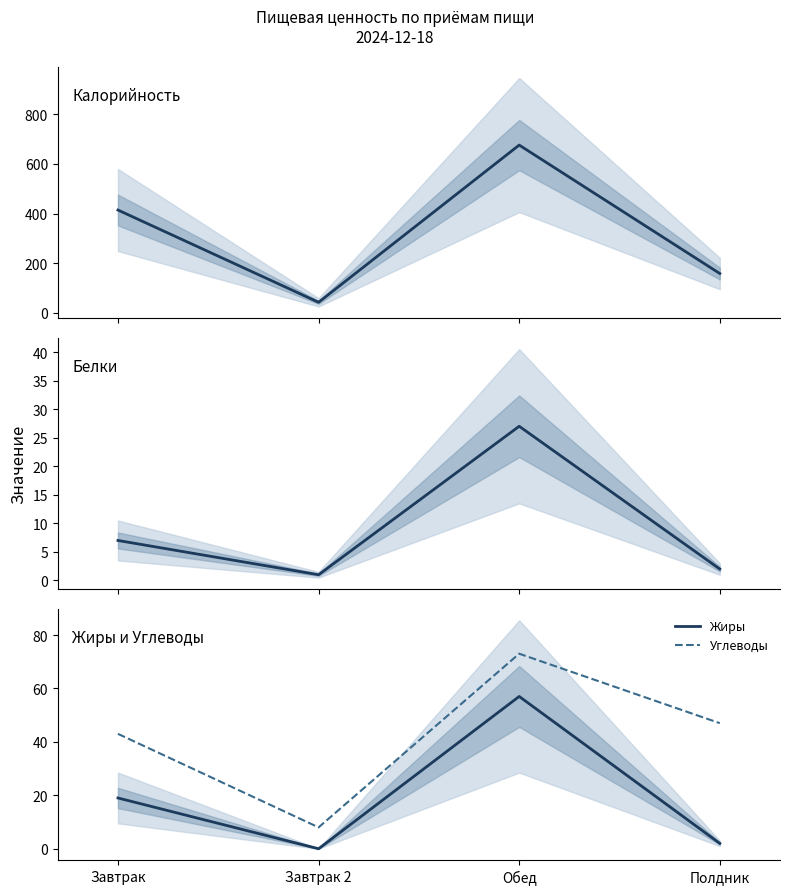

What is the sum of all Жиры values?

78